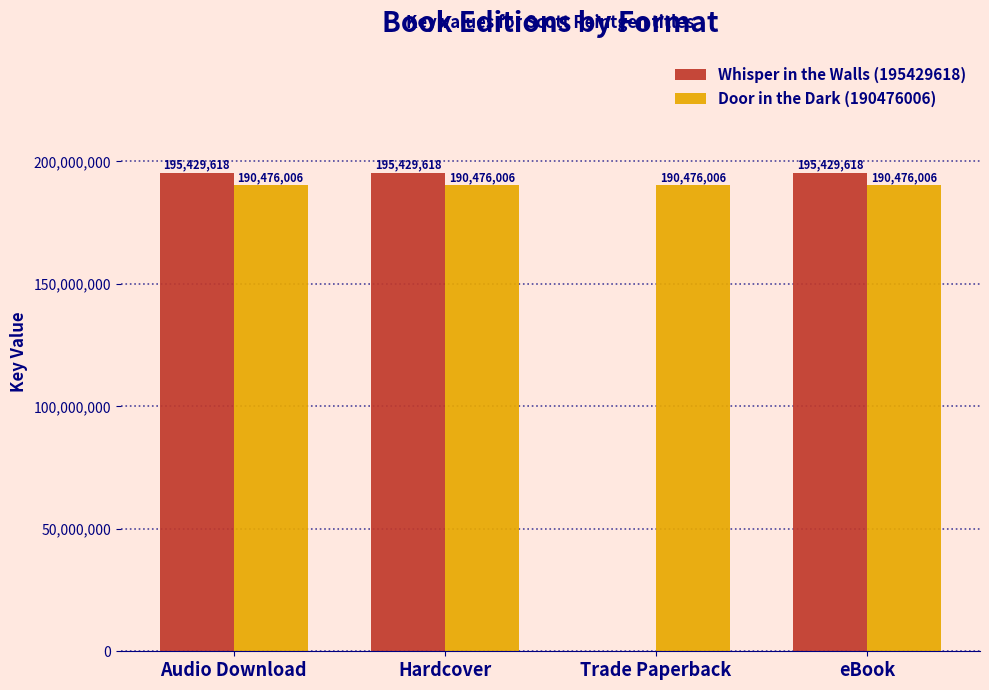

True or false: Door in the Dark (190476006) has a value of 305558529 at Hardcover.

False